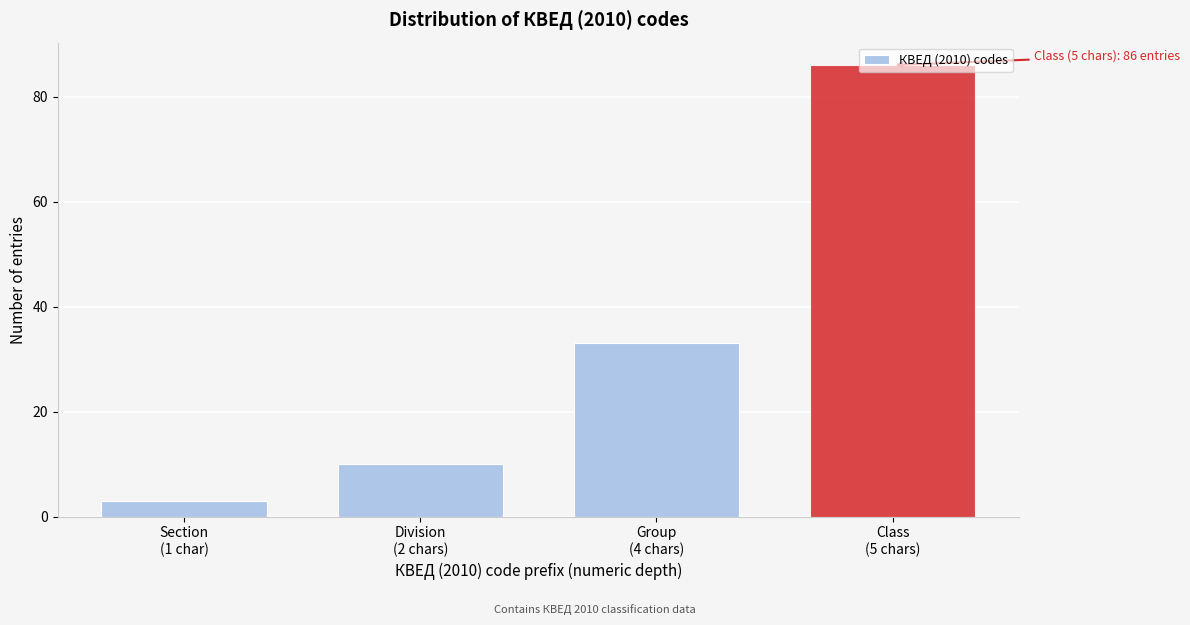

What is the value of the 1st bar from the left?

3